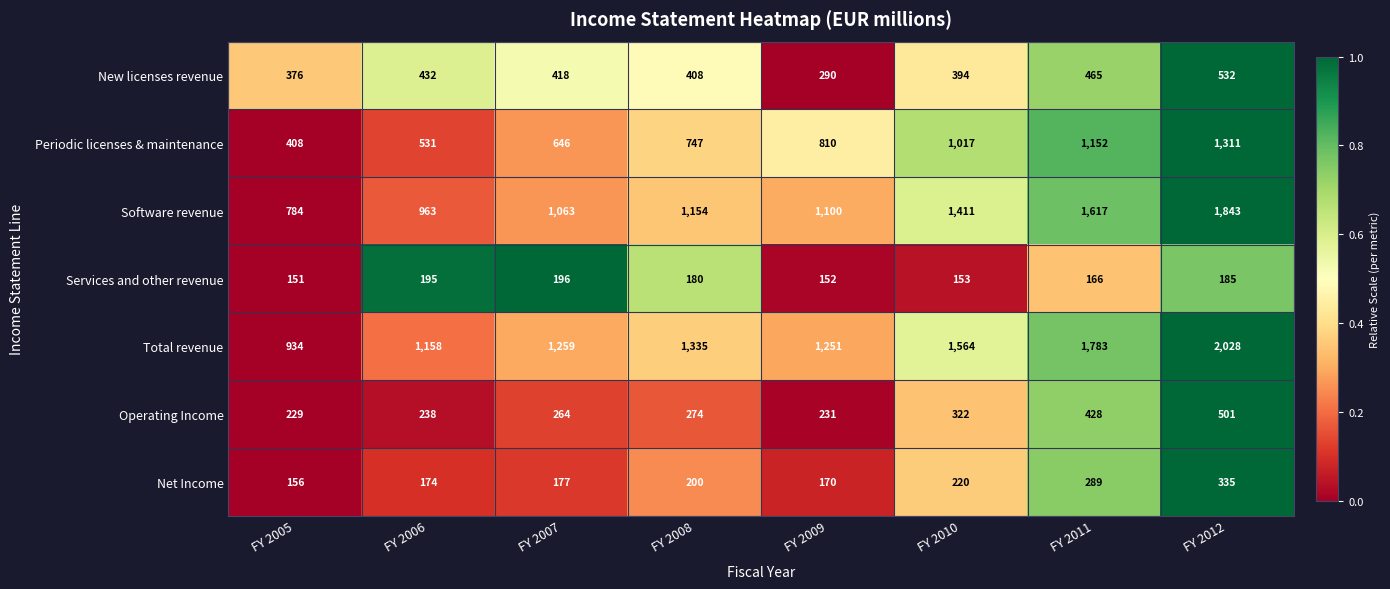

What is the sum of all New licenses revenue values?

3315